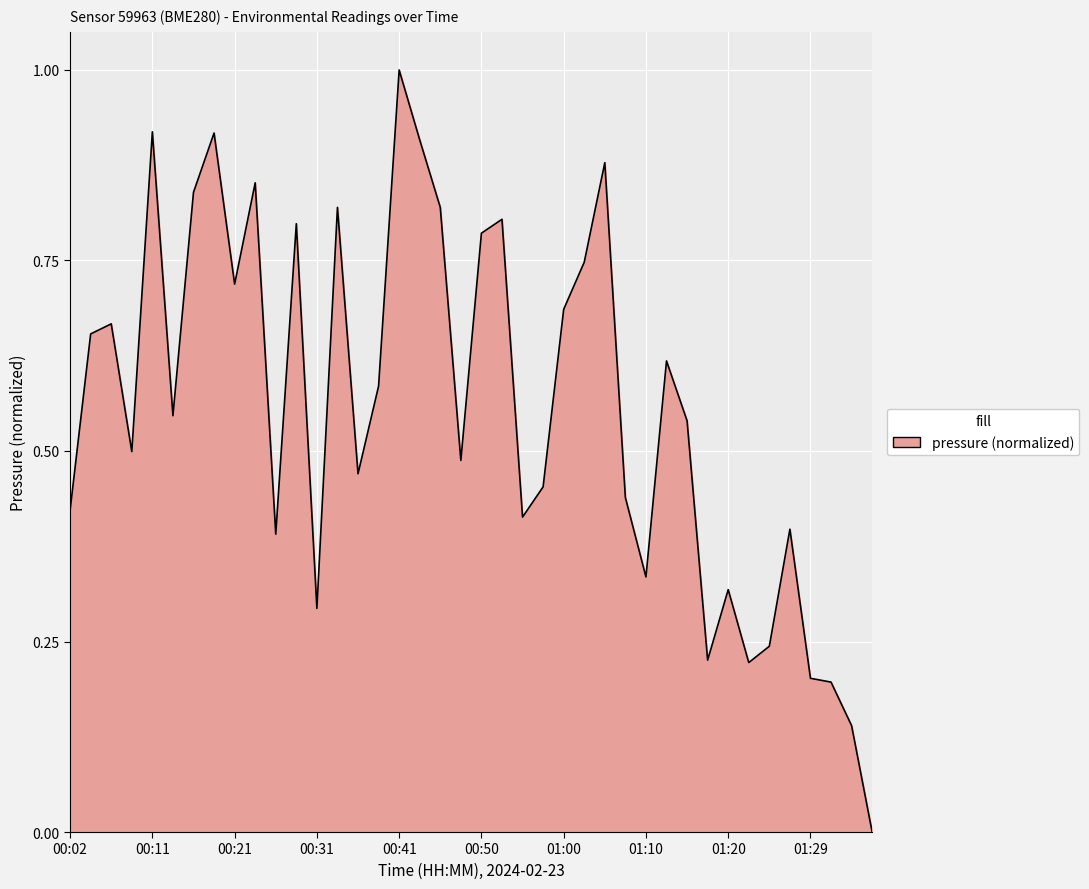

What is the difference between the maximum and minimum values?

1.0